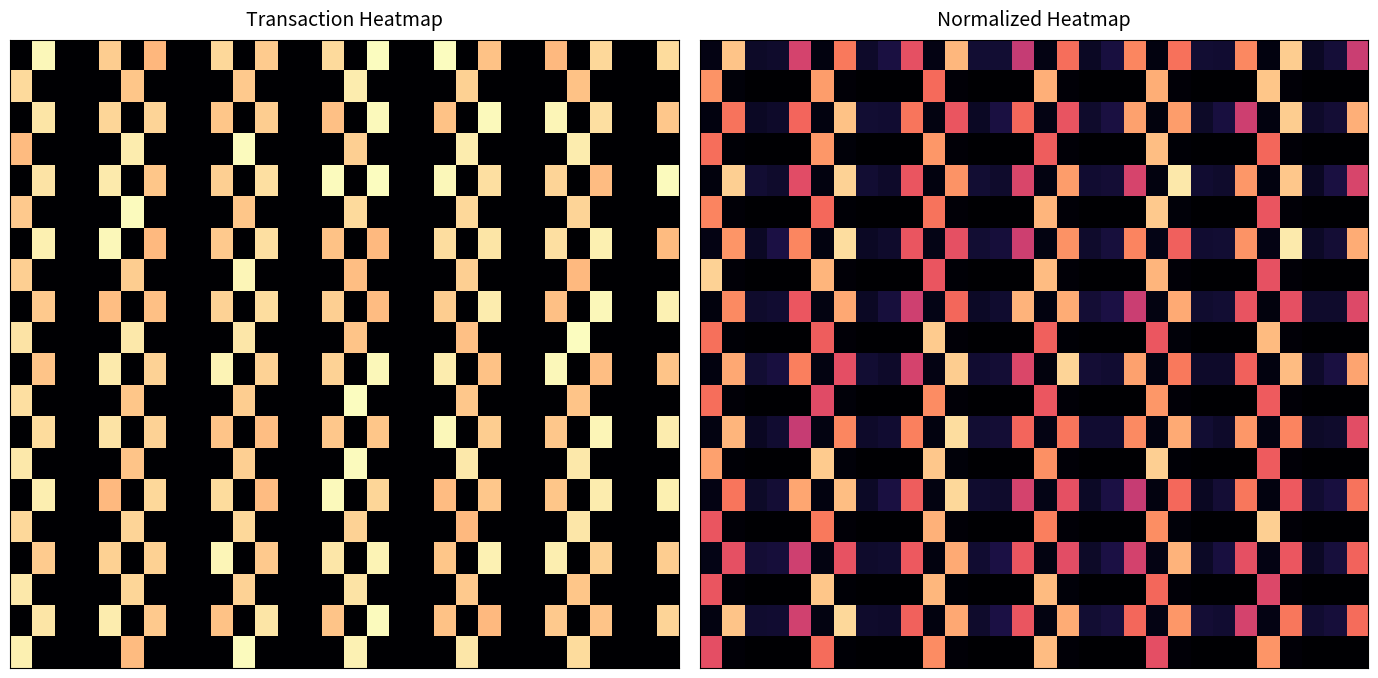

What is the total value across all series at 11?

8.1